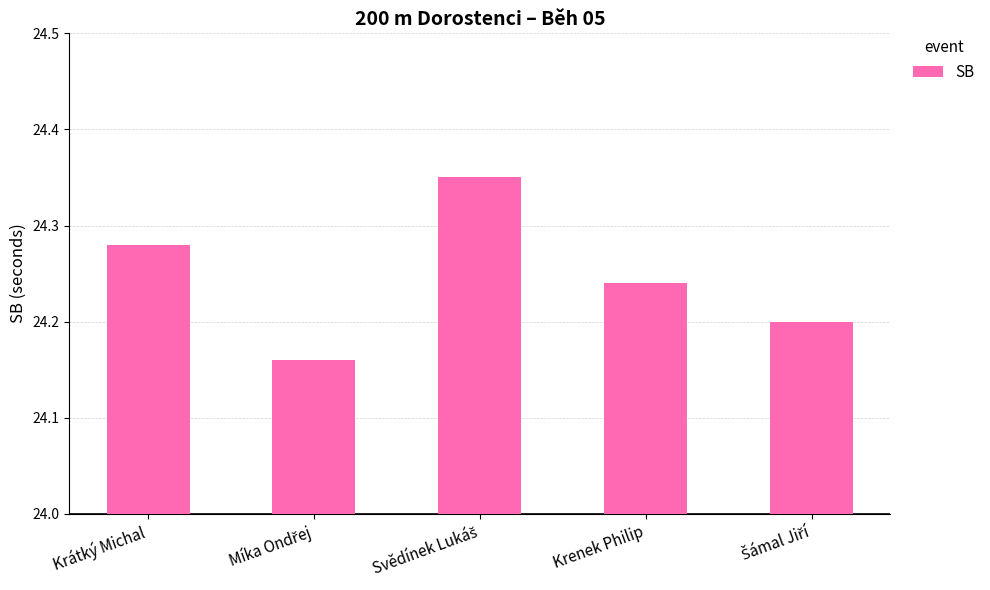

Does the chart contain stacked bars?

No